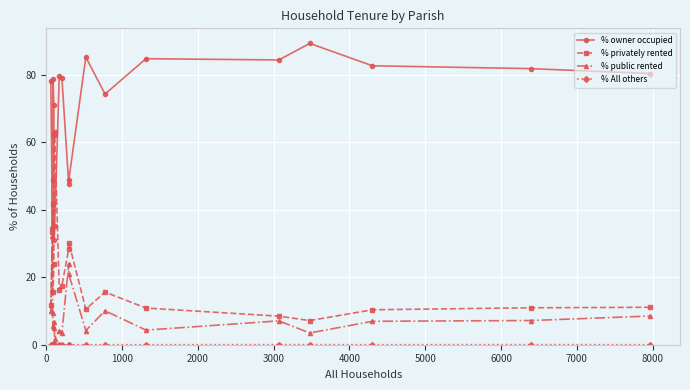

What is the sum of all % privately rented values?

429.2